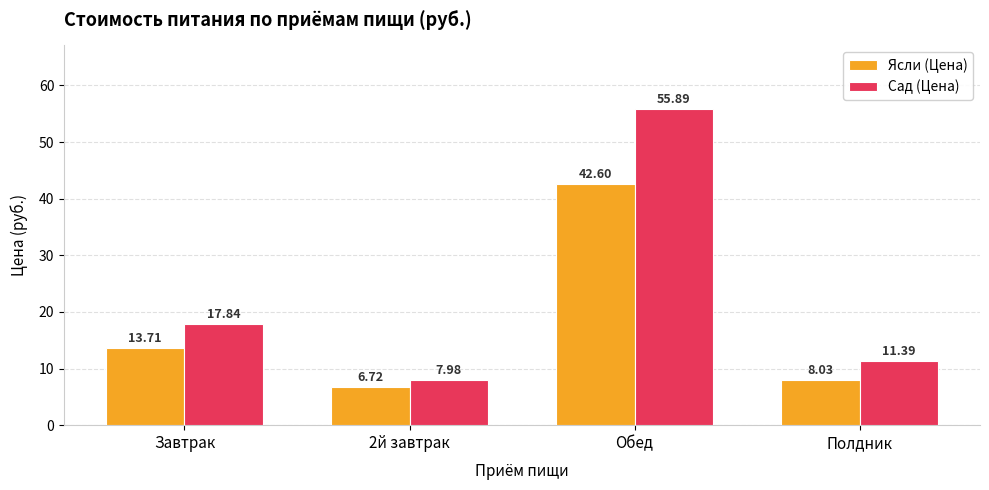

Which series changed the most between Обед and Полдник?

Сад (Цена)